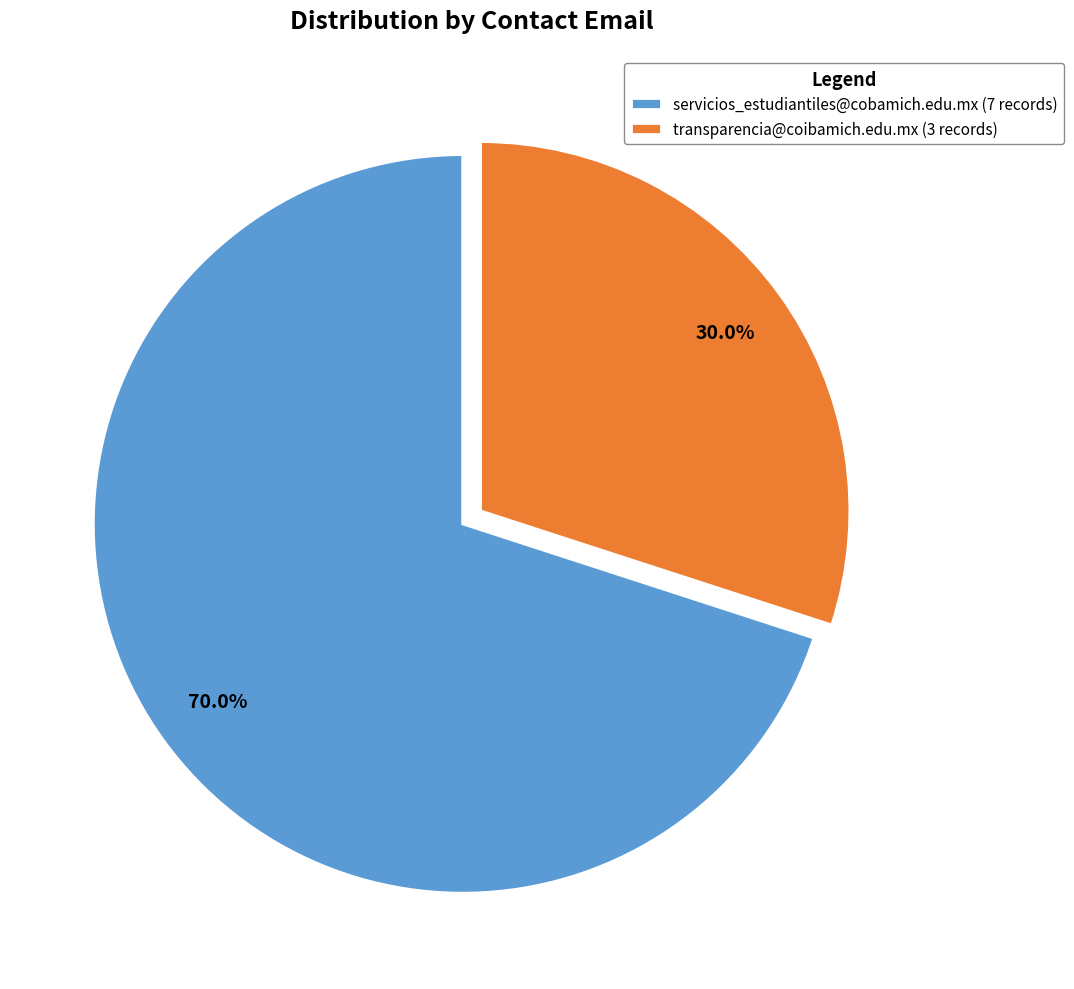

To the nearest percent, what is the difference between the transparencia@coibamich.edu.mx and servicios_estudiantiles@cobamich.edu.mx slice percentages?

40%